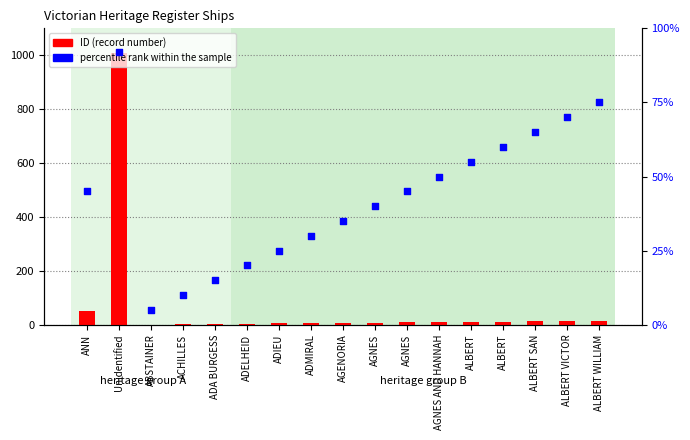

What is the total value across all series at Unidentified?

1101